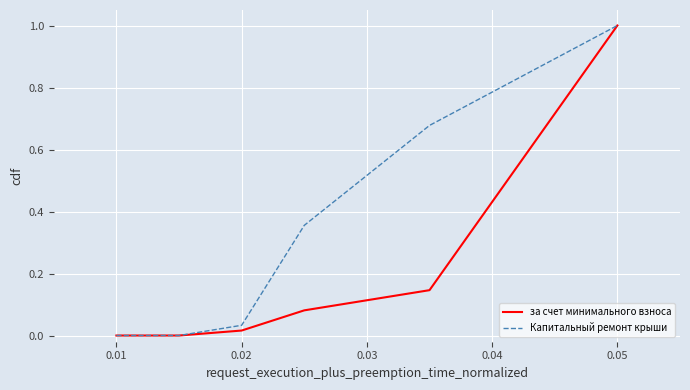

What is the maximum value shown in the chart?

1.0